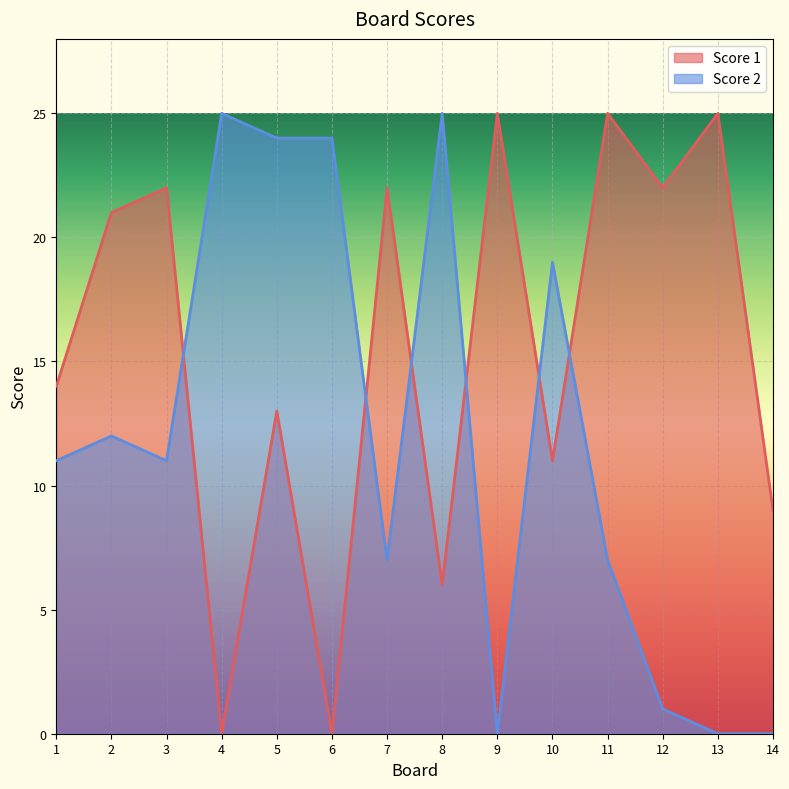

At which label does Score 1 reach its minimum?

4